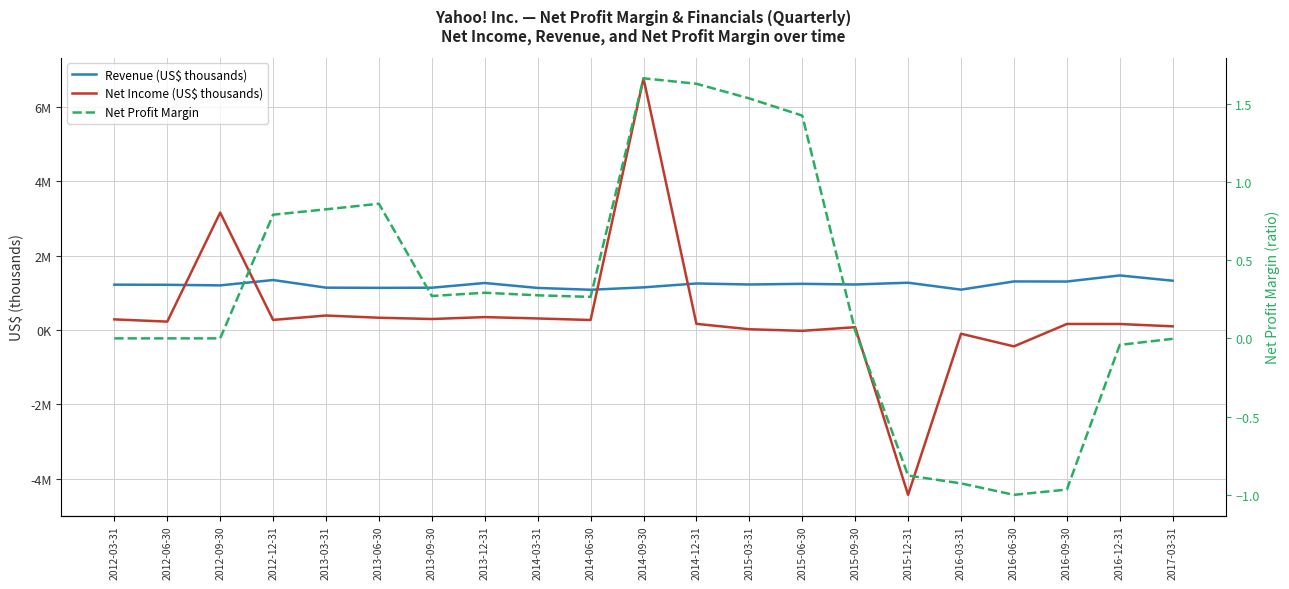

At 2012-12-31, list the series in order from largest to smallest.

Revenue (US$ thousands), Net Income (US$ thousands), Net Profit Margin